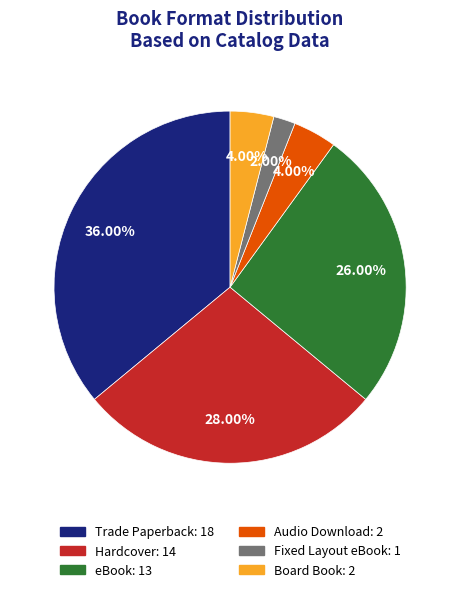

Does Fixed Layout eBook represent more than half of the total?

No